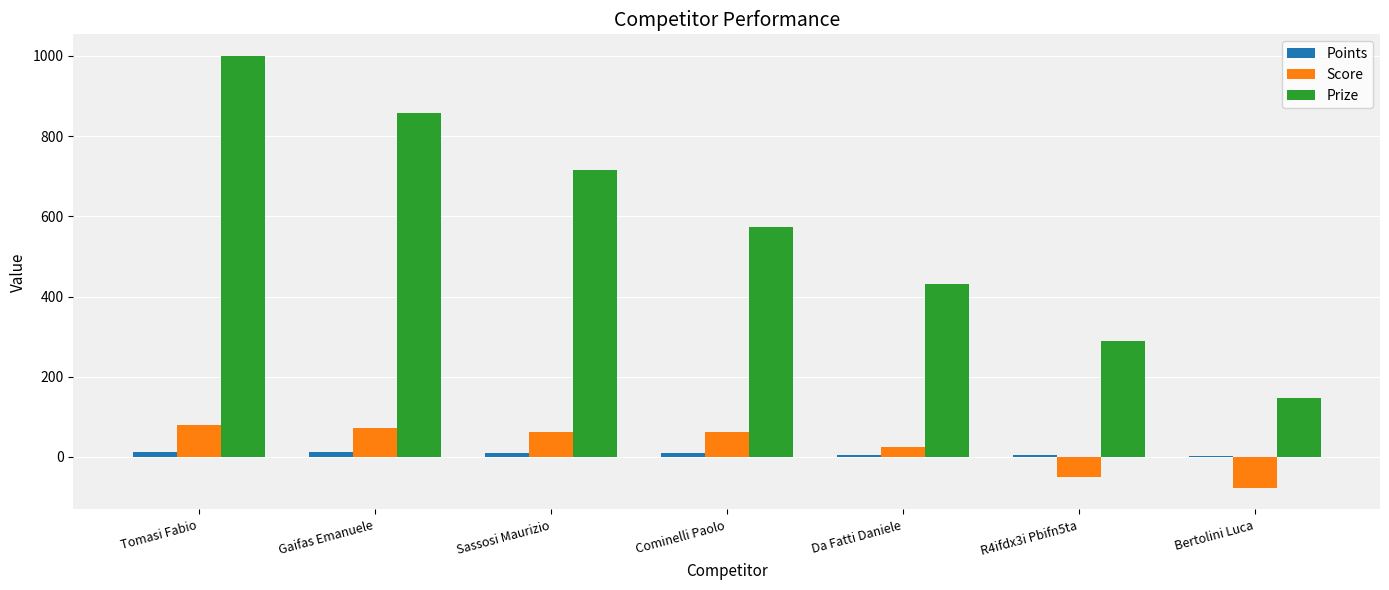

How many distinct data groups are displayed?

3